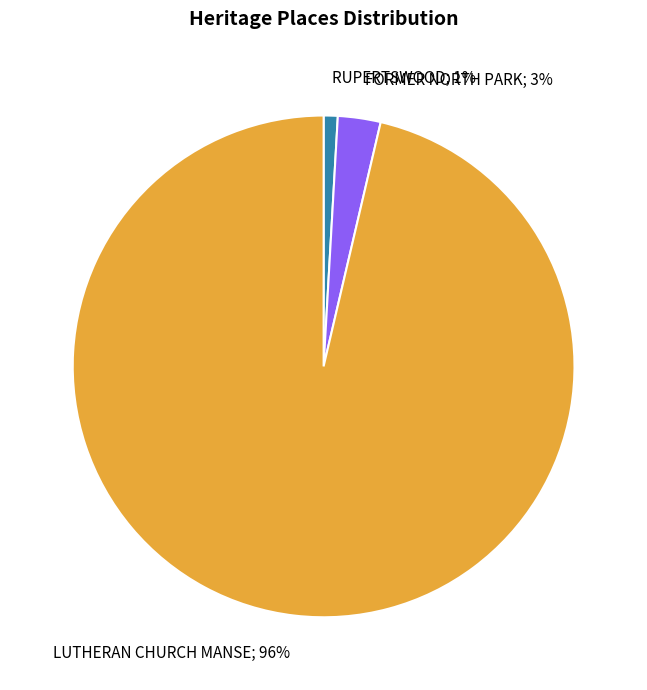

How many segments does this pie chart have?

3